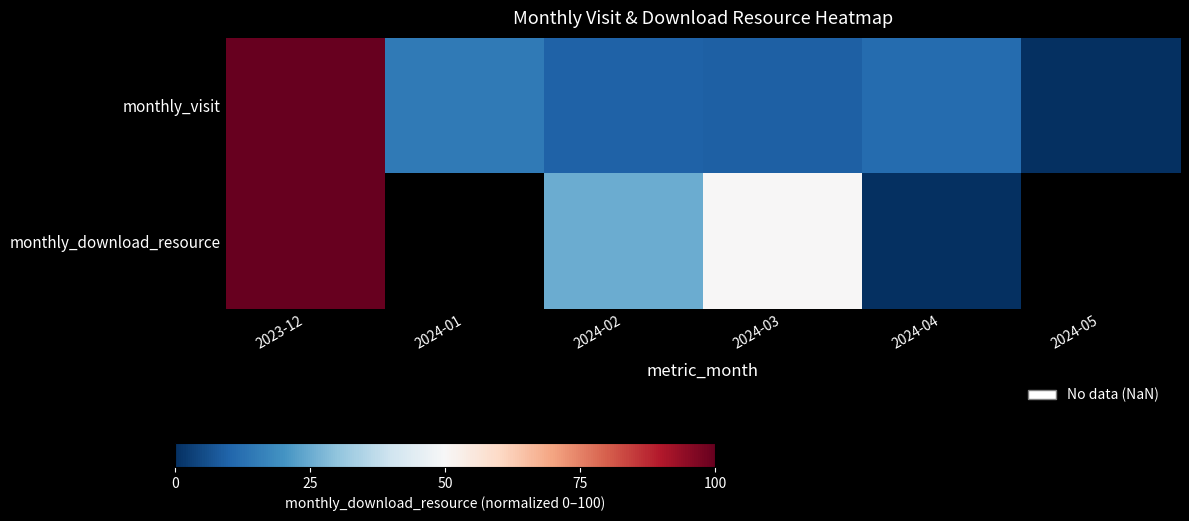

Is the value of monthly_visit at 2024-05 greater than the value of monthly_download_resource at 2023-12?

No